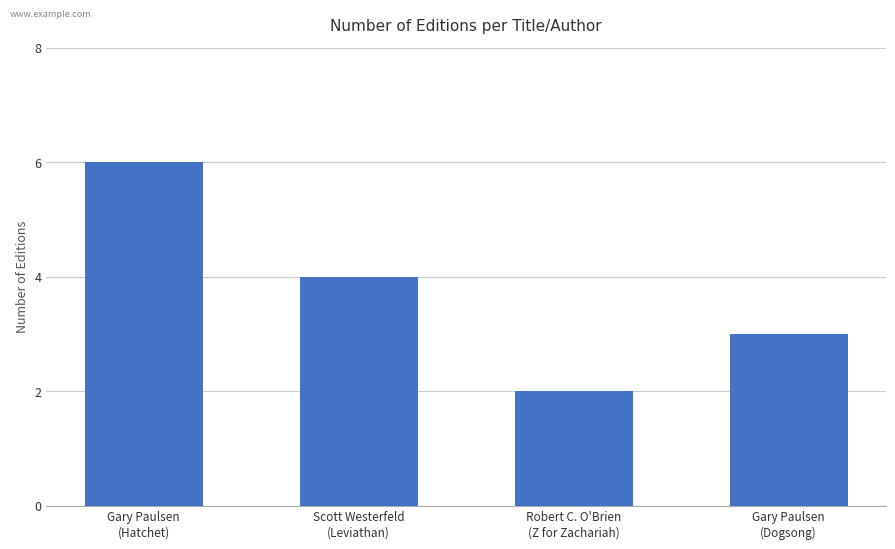

List the labels in order of value, largest first.

Gary Paulsen
(Hatchet), Scott Westerfeld
(Leviathan), Gary Paulsen
(Dogsong), Robert C. O'Brien
(Z for Zachariah)